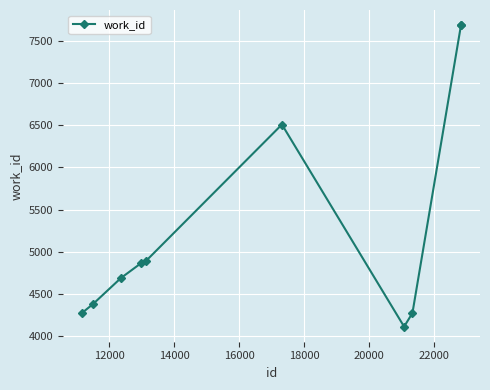

What is the difference between the maximum and minimum values?

3576